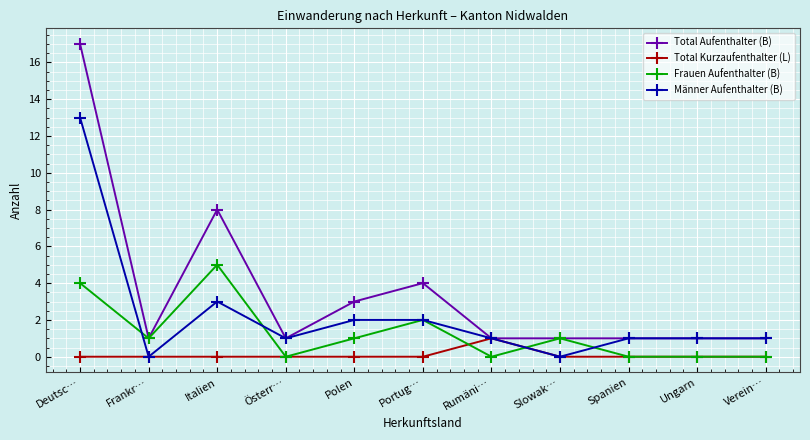

What is the greatest value displayed?

17